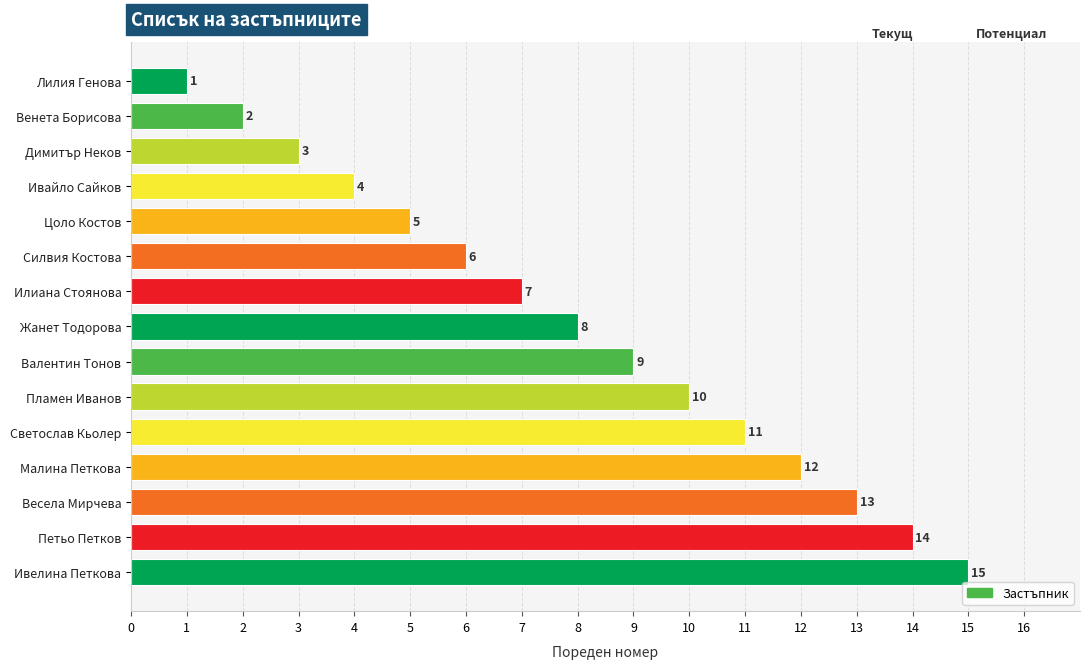

The value at Венета Борисова is 1. True or false?

False